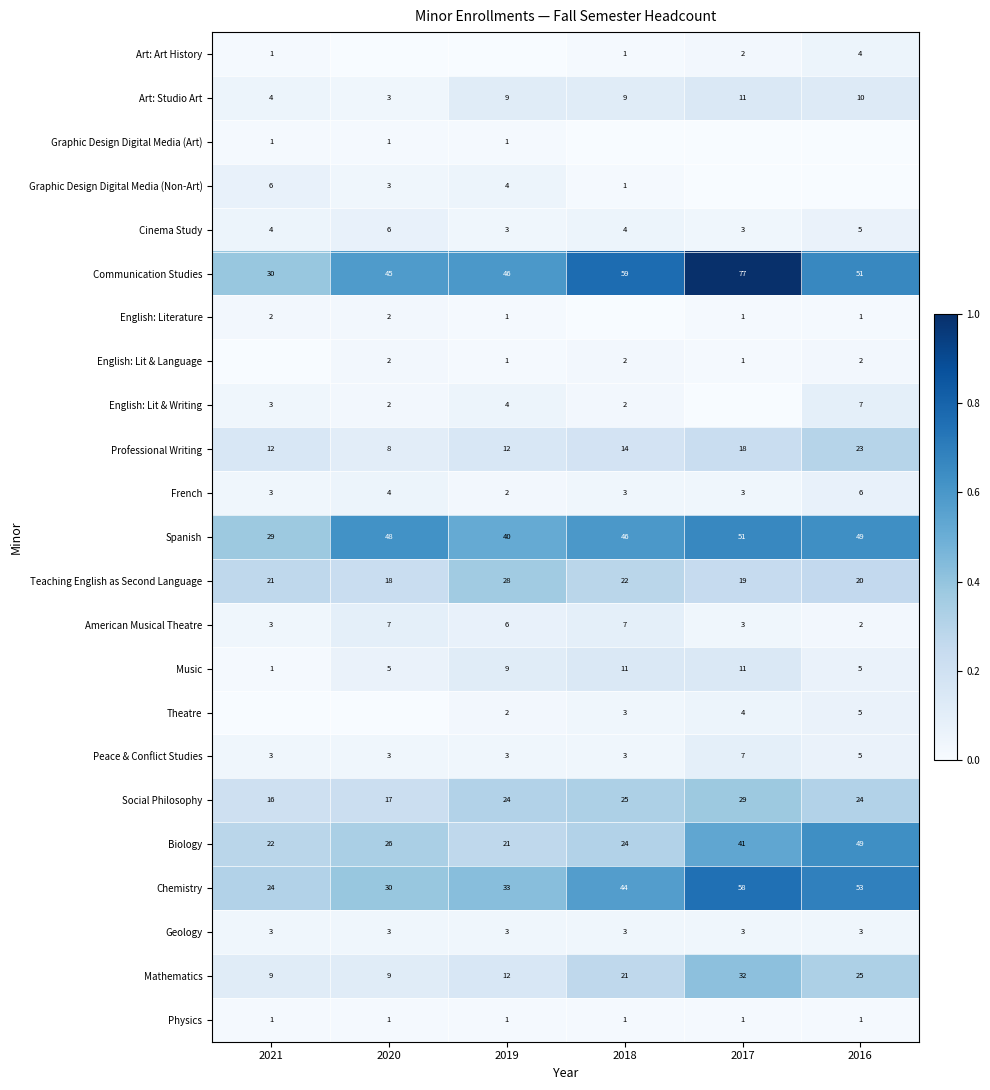

Which series has the largest total across all categories?

Communication Studies